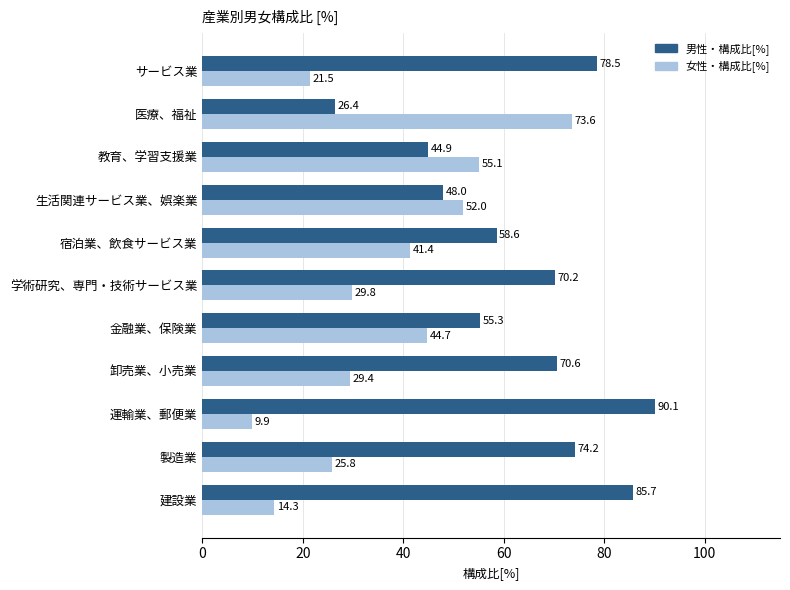

Which series has the largest total across all categories?

男性・構成比[%]